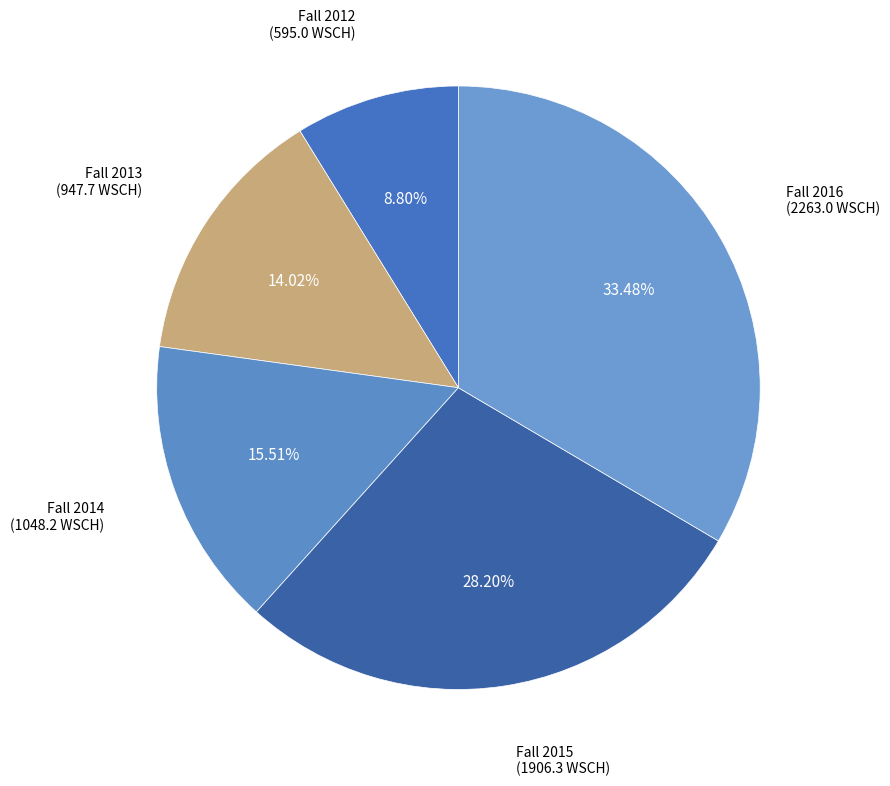

Is there any slice that represents more than half of the pie?

No